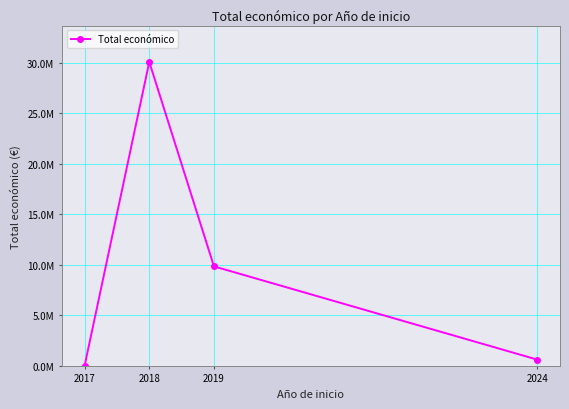

Reading left to right, transcribe all the data shown in this chart.

0	30093395	9847932	610889